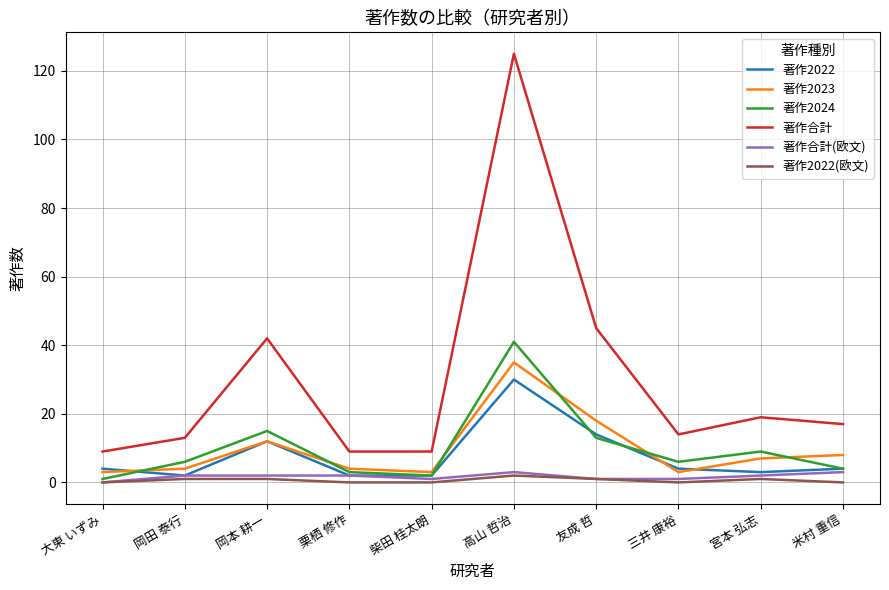

True or false: 著作合計(欧文) and 著作2023 intersect in this chart.

False